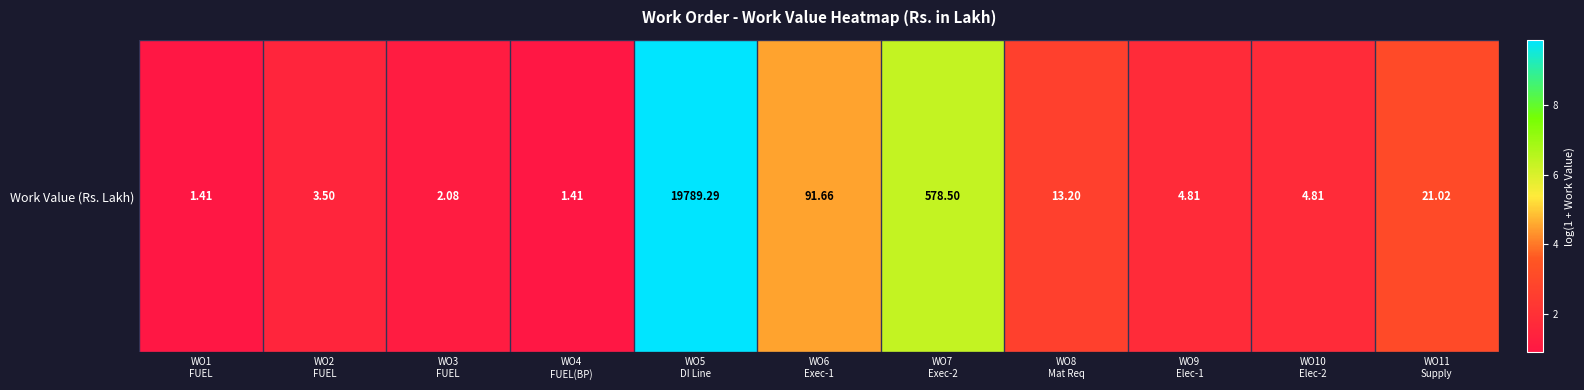

Which category has the highest value across all series?

WO5
DI Line